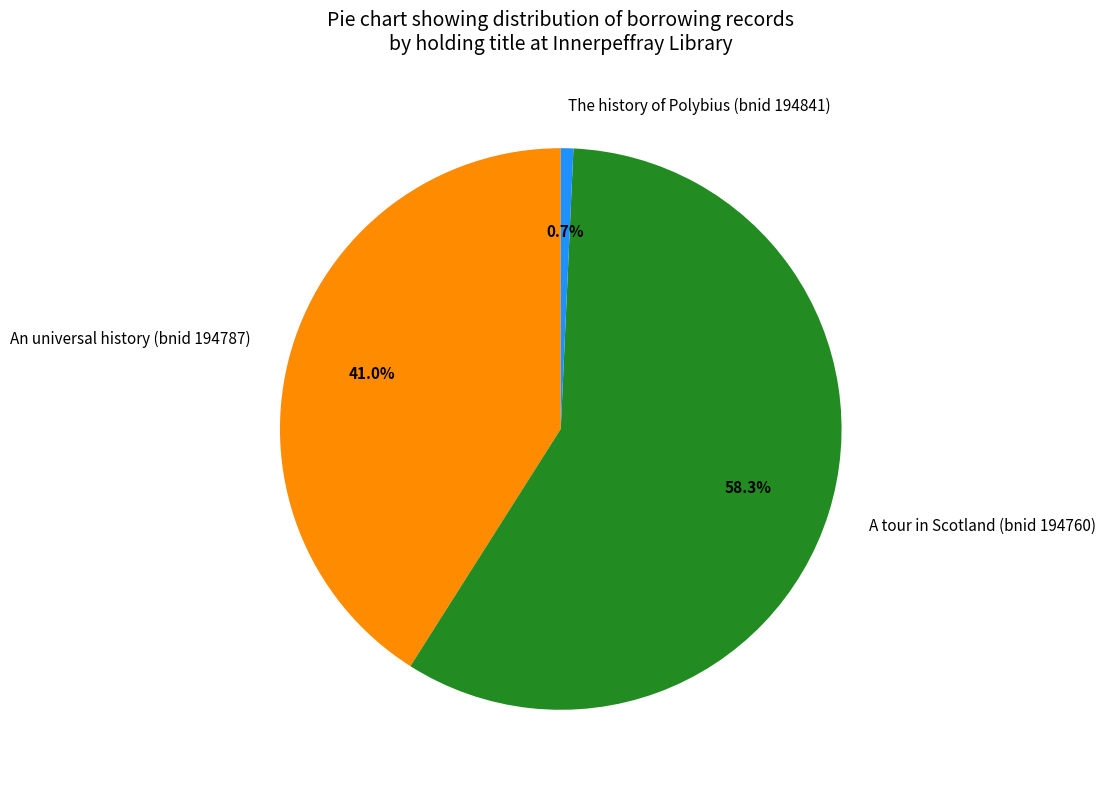

Count the number of slices in the pie.

3